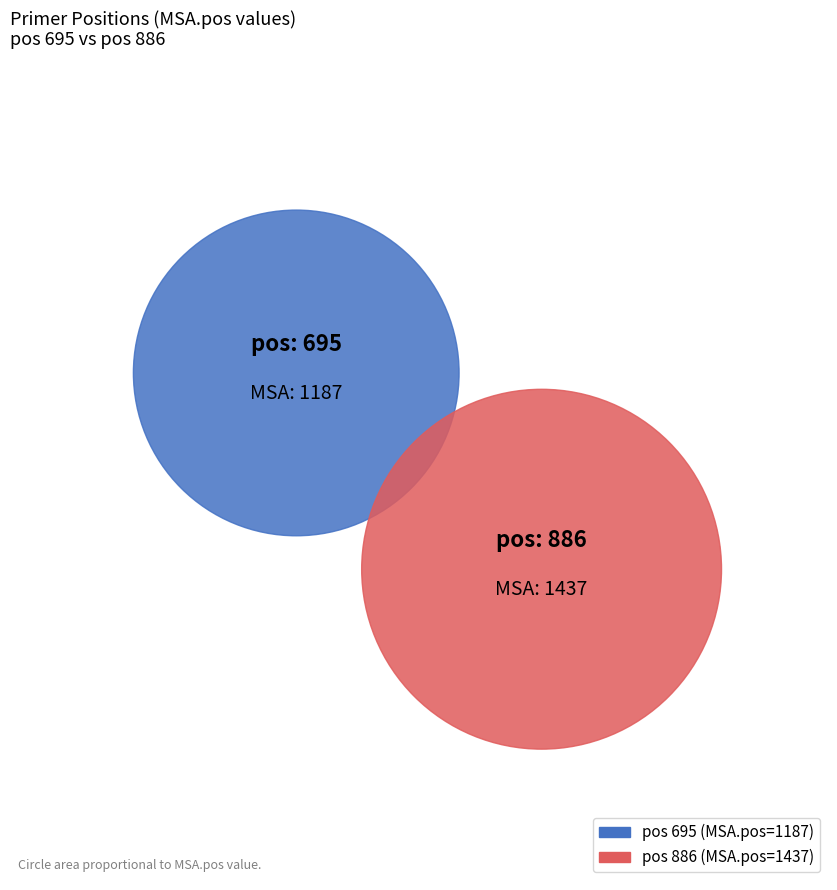

Is it true that 695 is 55% of the pie?

False